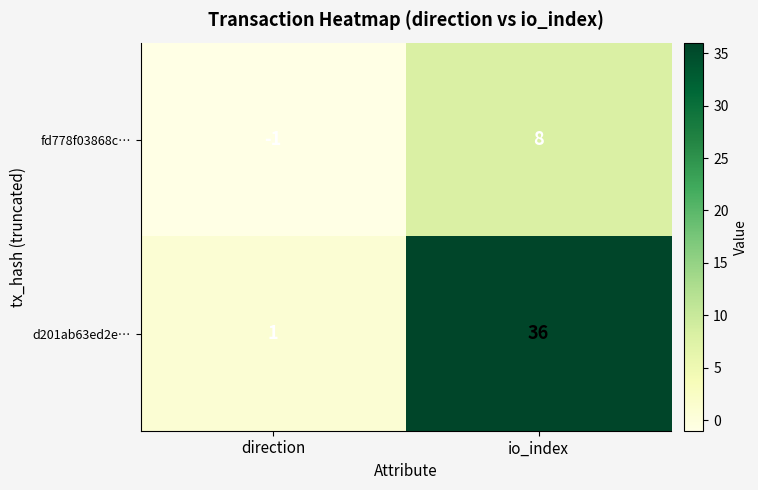

At direction, list the series in order from smallest to largest.

fd778f03868c…, d201ab63ed2e…